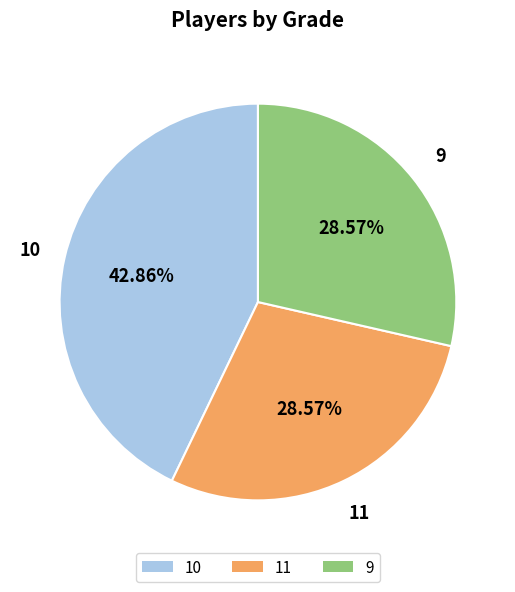

Approximately how many times larger is the value at 9 compared to 10?

0.7